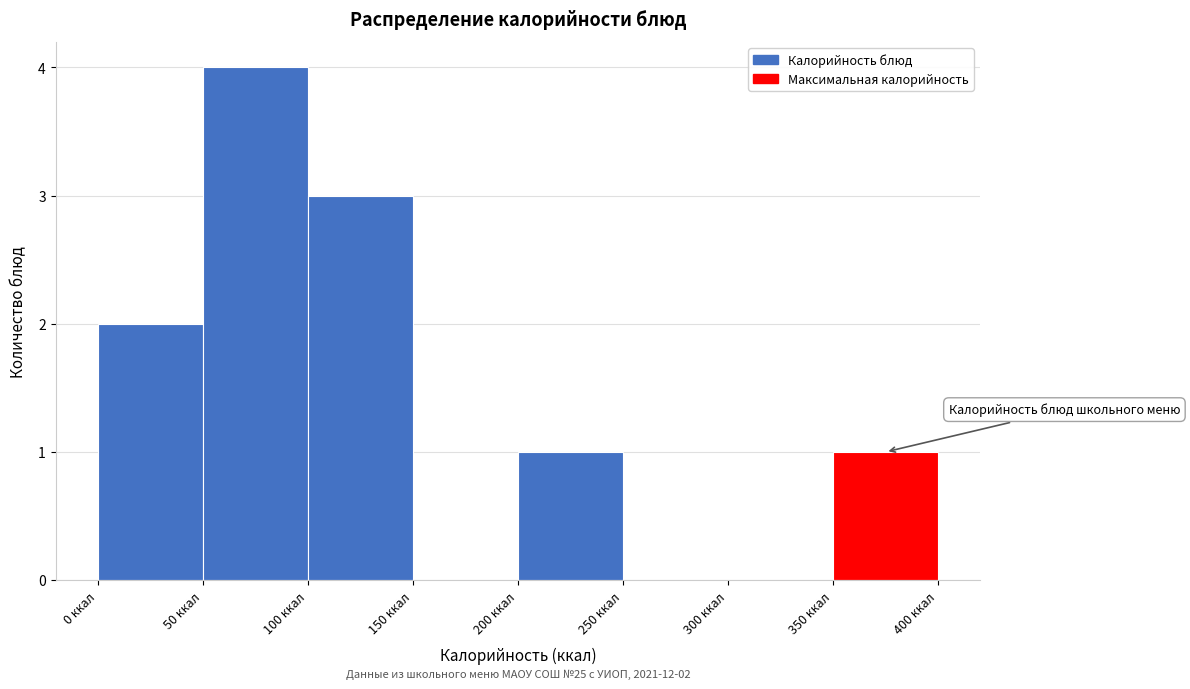

Over which range of the x-axis is the bar tallest?

50 to 100